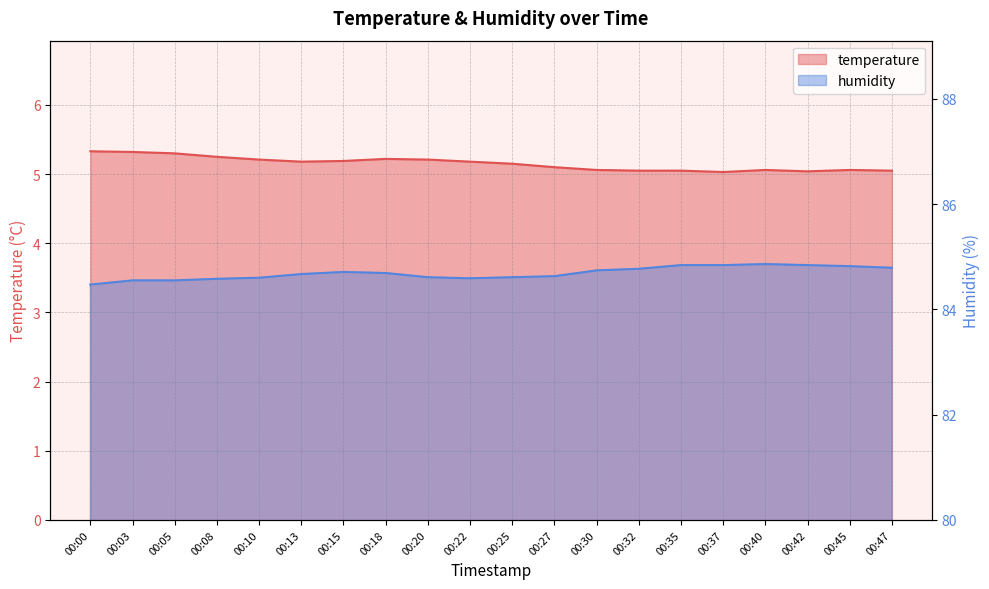

How many temperature values are between 5 and 6?

20